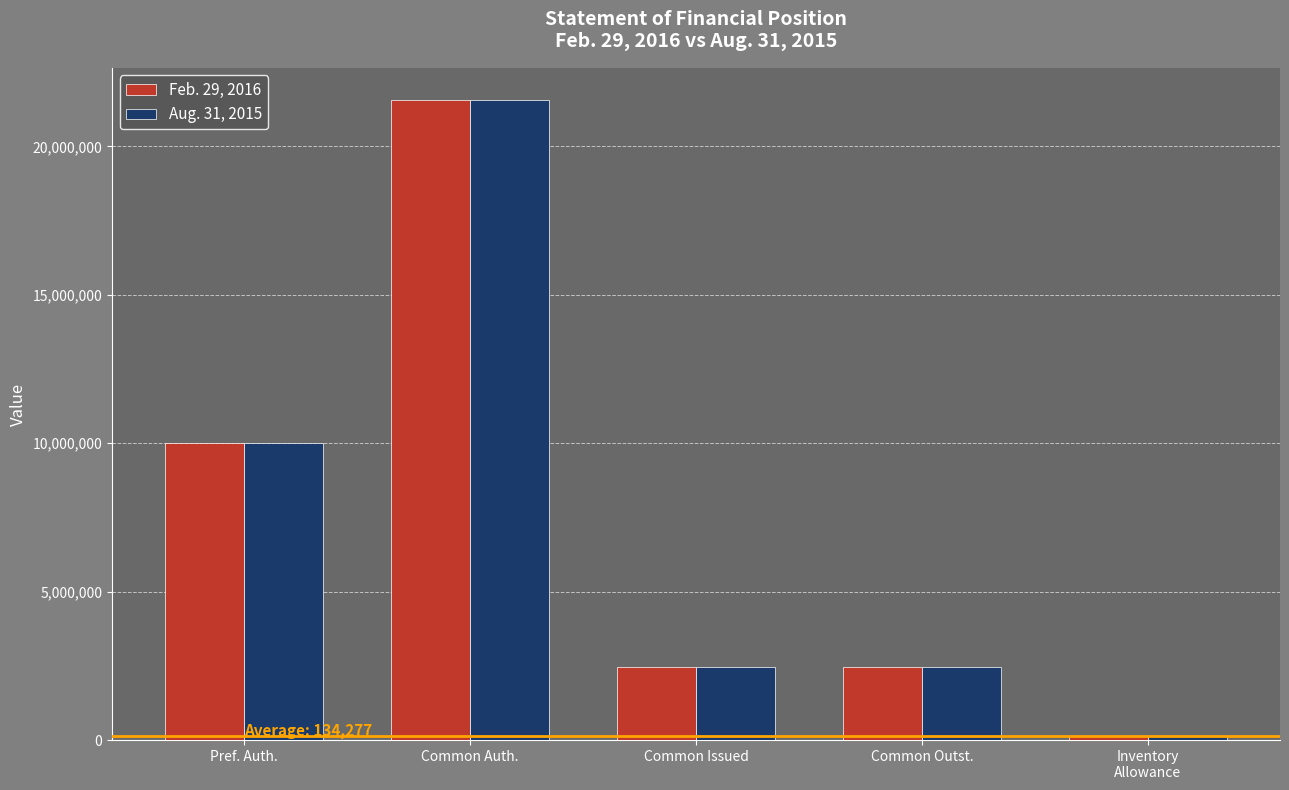

How many values in the Aug. 31, 2015 series are below 2476832?

1